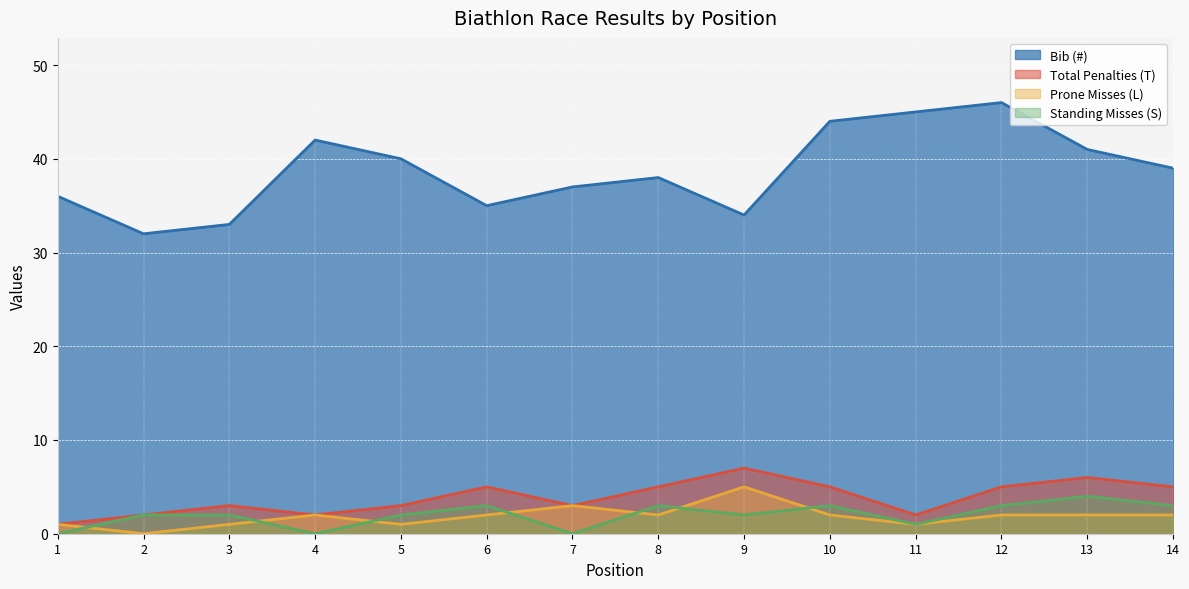

Does the chart display data point markers on the line(s)?

No